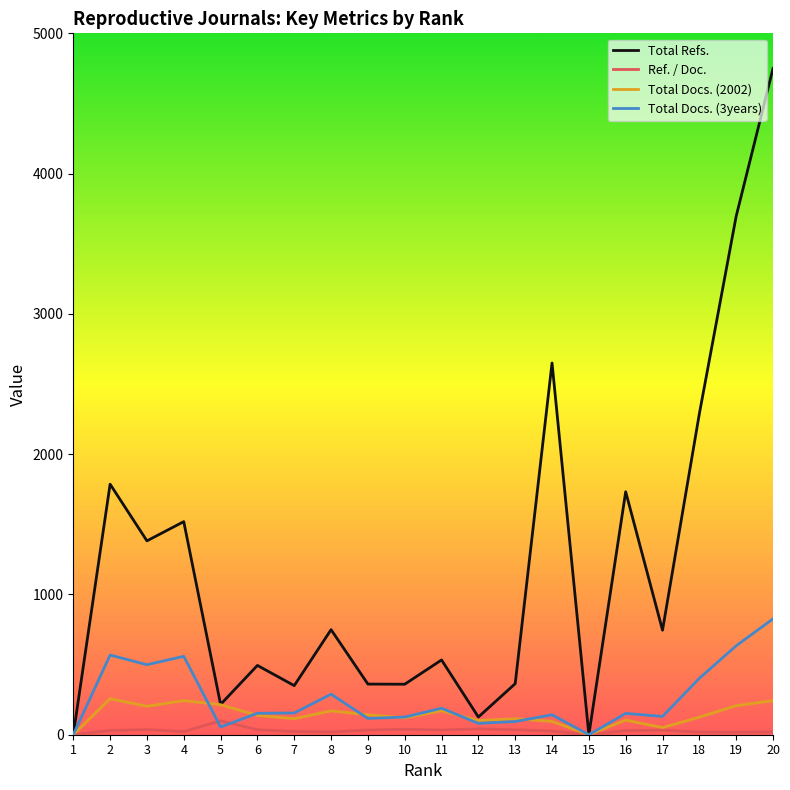

What is the sum of the Total Refs. values at 4 and 10?

1879.0